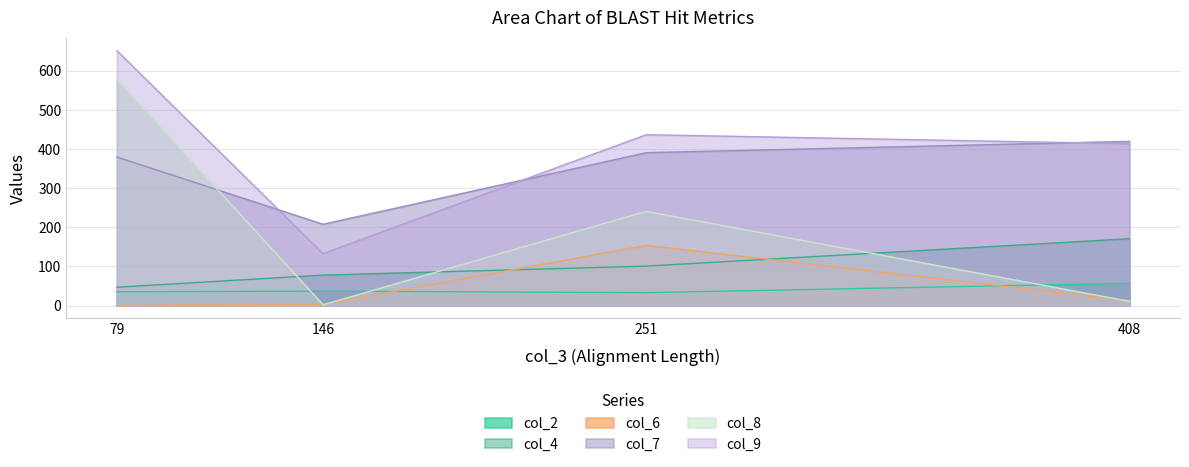

What is the average value of the col_4 series?

99.2